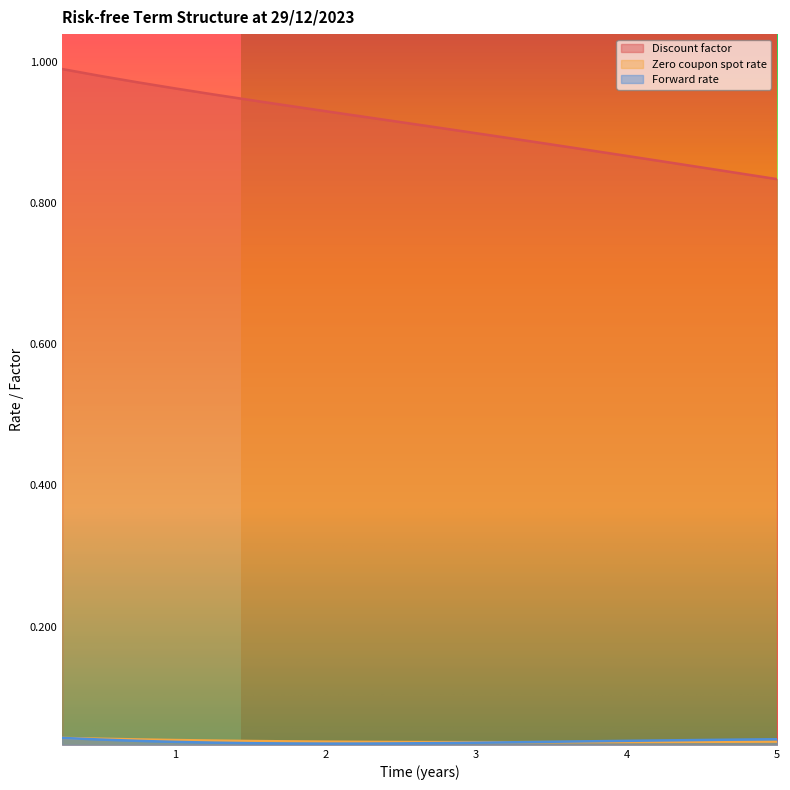

Reading left to right, list all the values displayed in this chart.

Discount factor: 0.25=1.0	0.5=1.0	0.75=1.0	1.0=1.0	1.25=1.0	1.5=0.9	1.75=0.9	2.0=0.9	2.25=0.9	2.5=0.9	2.75=0.9	3.0=0.9	3.25=0.9	3.5=0.9	3.75=0.9	4.0=0.9	4.25=0.9	4.5=0.9	4.75=0.8	5.0=0.8
Zero coupon spot rate: 0.25=0.0	0.5=0.0	0.75=0.0	1.0=0.0	1.25=0.0	1.5=0.0	1.75=0.0	2.0=0.0	2.25=0.0	2.5=0.0	2.75=0.0	3.0=0.0	3.25=0.0	3.5=0.0	3.75=0.0	4.0=0.0	4.25=0.0	4.5=0.0	4.75=0.0	5.0=0.0
Forward rate: 0.25=0.0	0.5=0.0	0.75=0.0	1.0=0.0	1.25=0.0	1.5=0.0	1.75=0.0	2.0=0.0	2.25=0.0	2.5=0.0	2.75=0.0	3.0=0.0	3.25=0.0	3.5=0.0	3.75=0.0	4.0=0.0	4.25=0.0	4.5=0.0	4.75=0.0	5.0=0.0